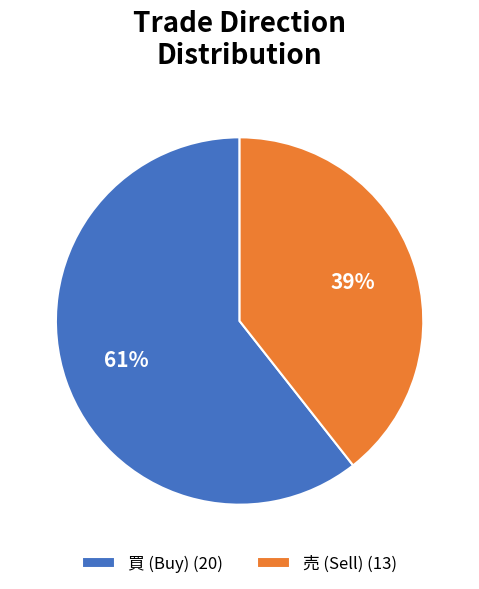

Rank the categories by value from highest to lowest.

買, 売